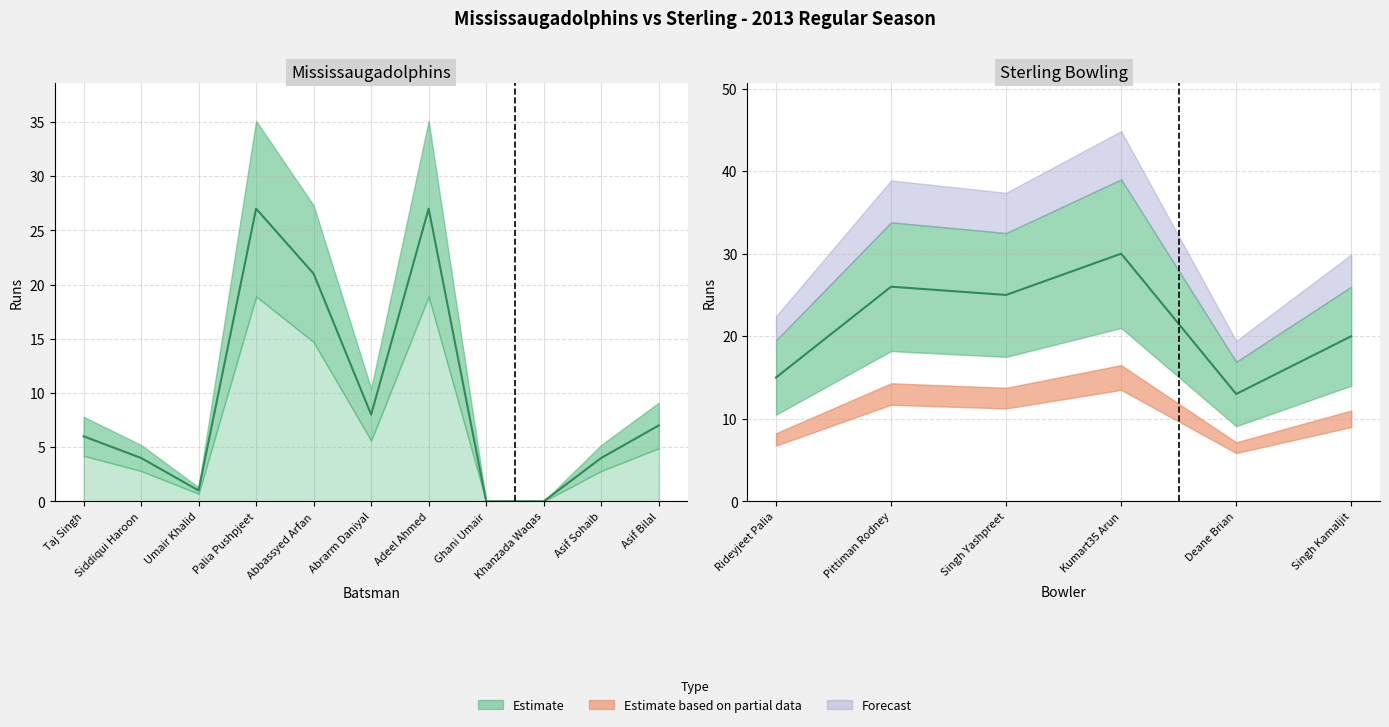

What is the sum of the values at Khanzada Waqas and Asif Sohaib?

4